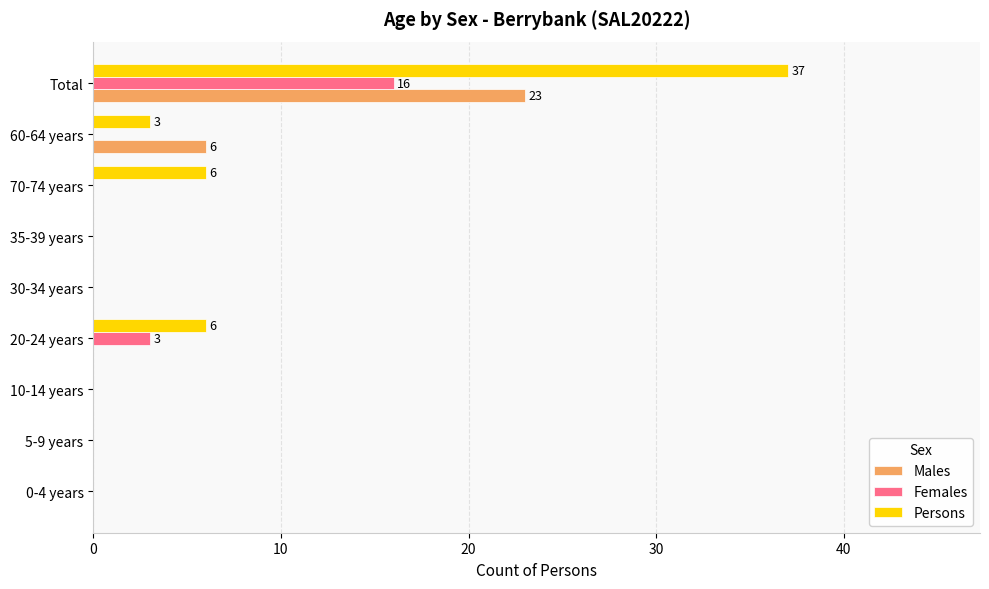

What is the sum of all Females values?

19